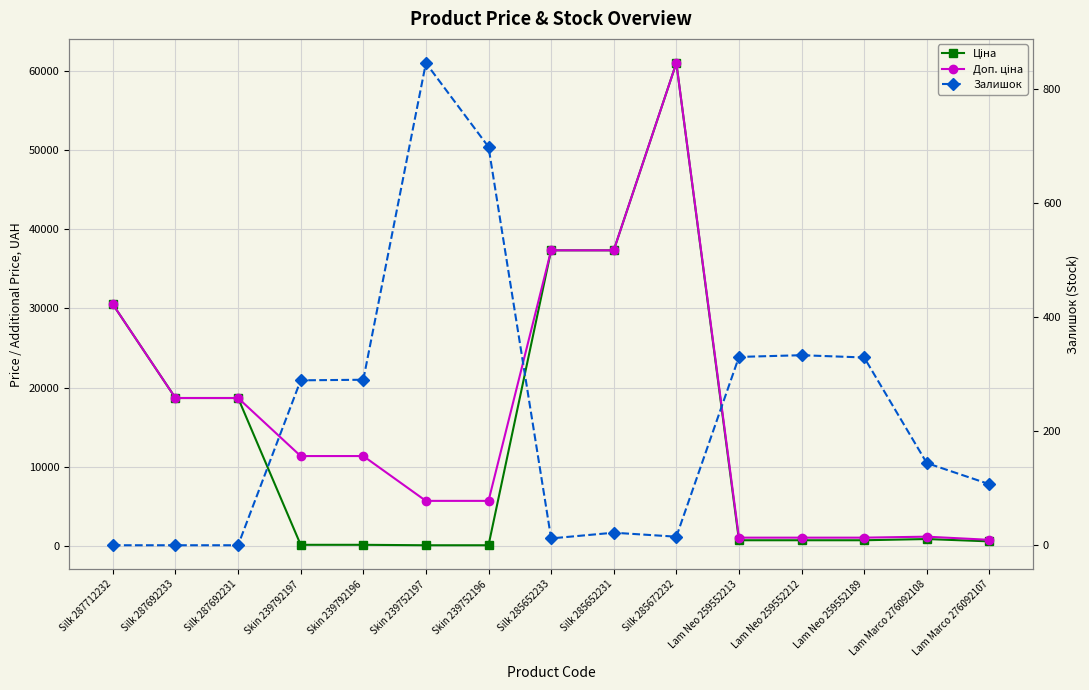

What is the sum of the Ціна values at Skin 239752197 and Skin 239752196?

113.3